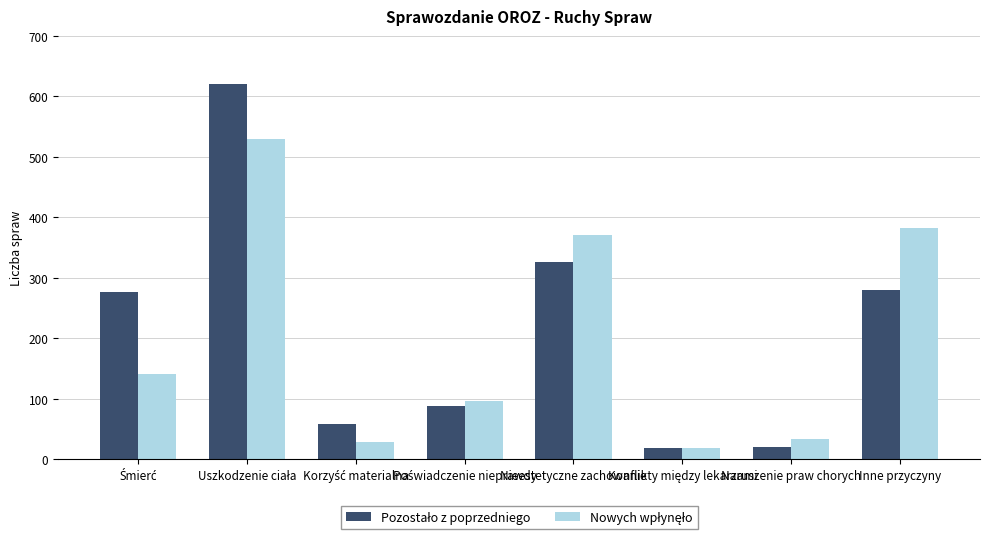

How many bars are there in total?

16